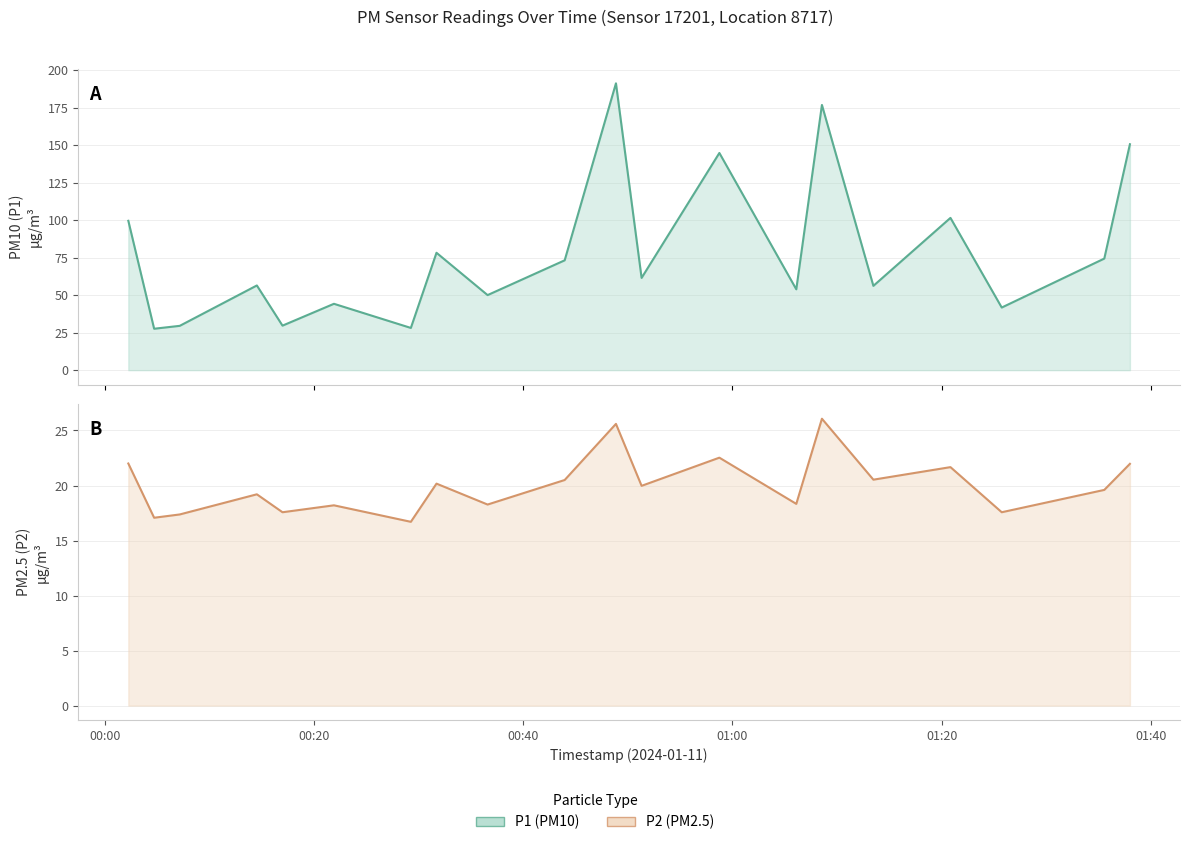

What is the difference between the maximum and second lowest values in the P2 series?

9.0